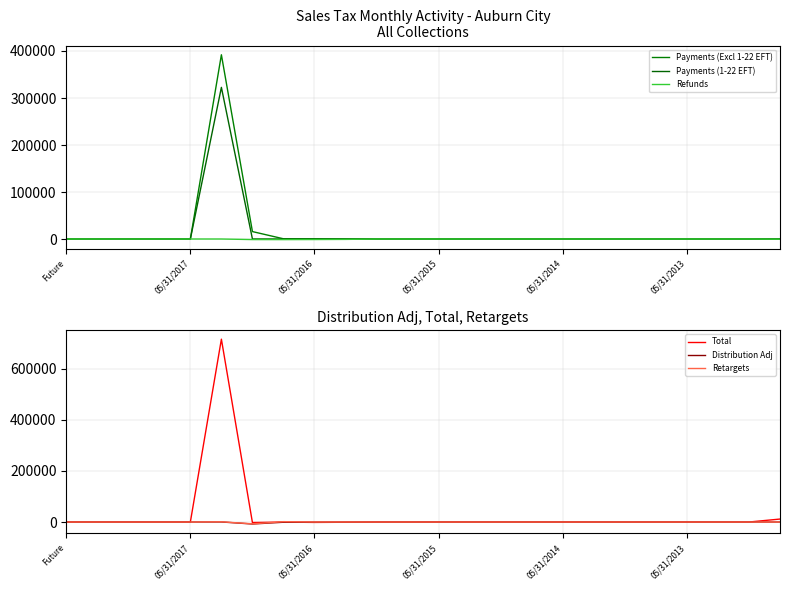

How many lines are shown in the chart?

6